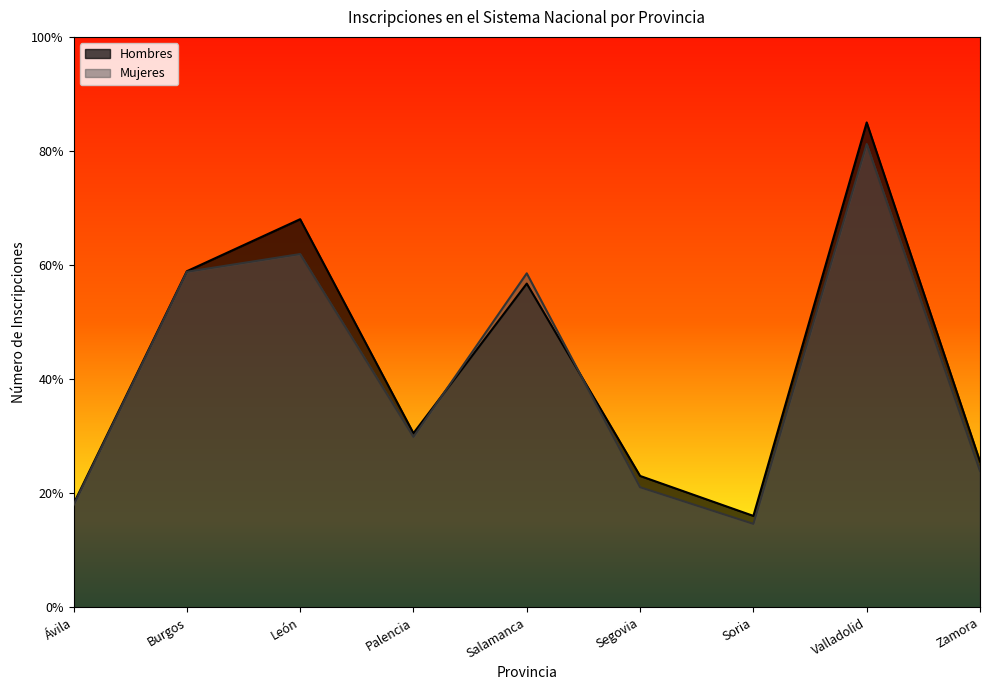

How many lines are shown in the chart?

2